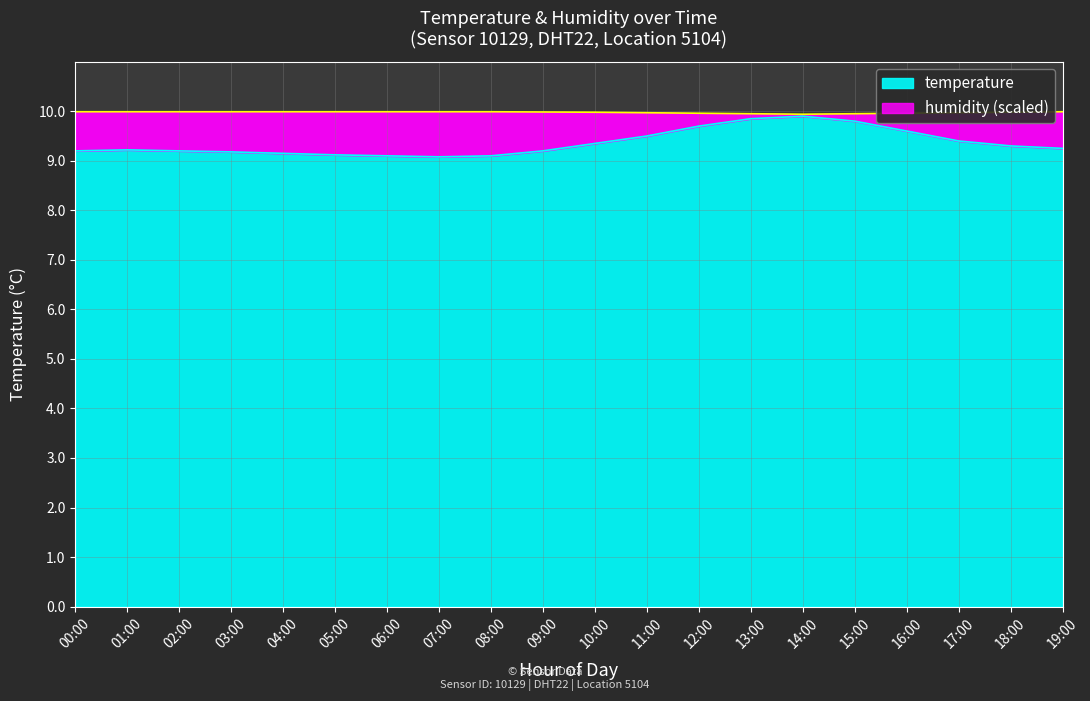

The humidity series shows 6.1 at 13:00. True or false?

False